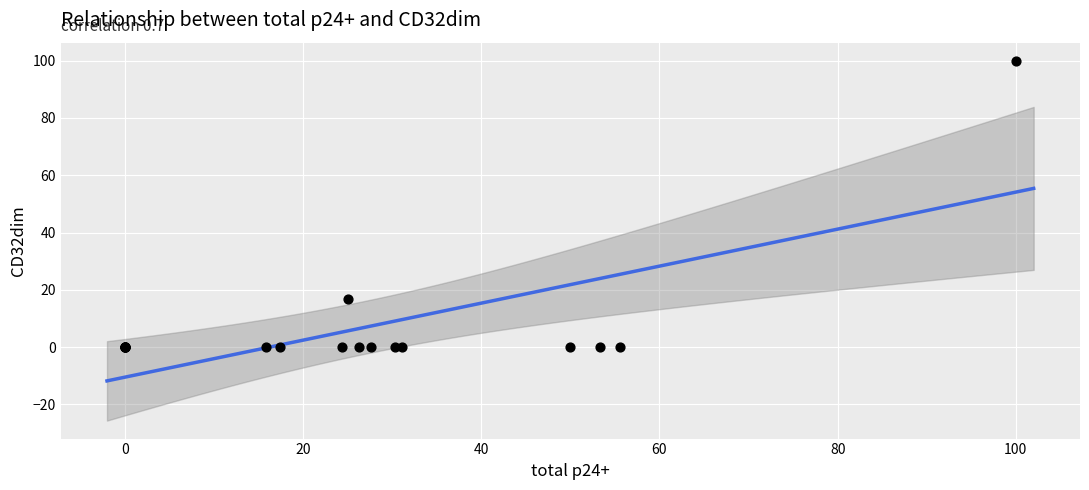

What Y value in the scatter plot is closest to 50?

16.8